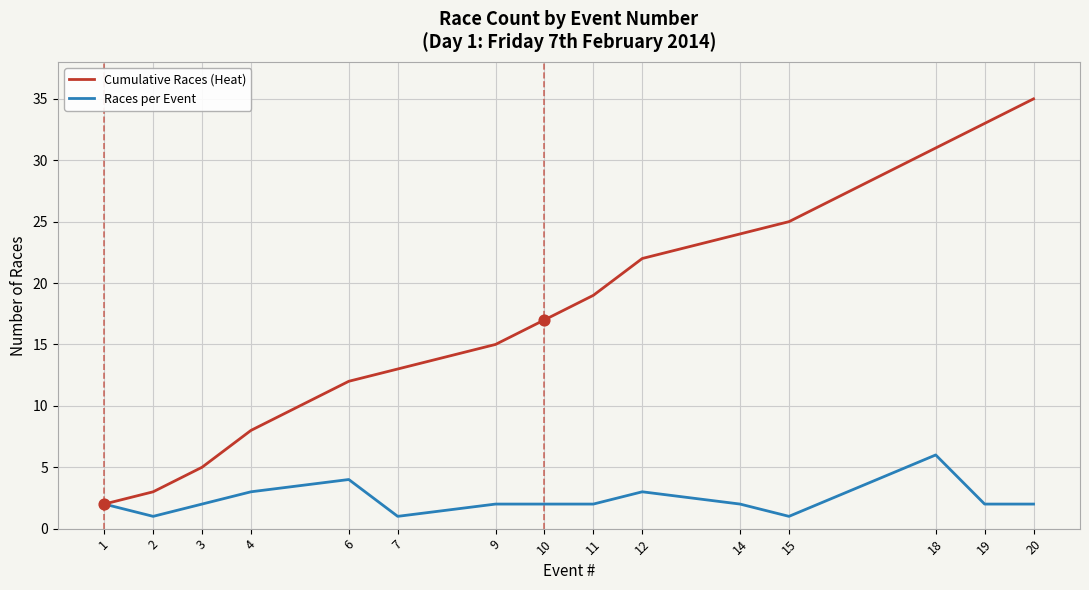

Is the value of Cumulative Races (Heat) at 14 greater than the value of Races per Event at 19?

Yes